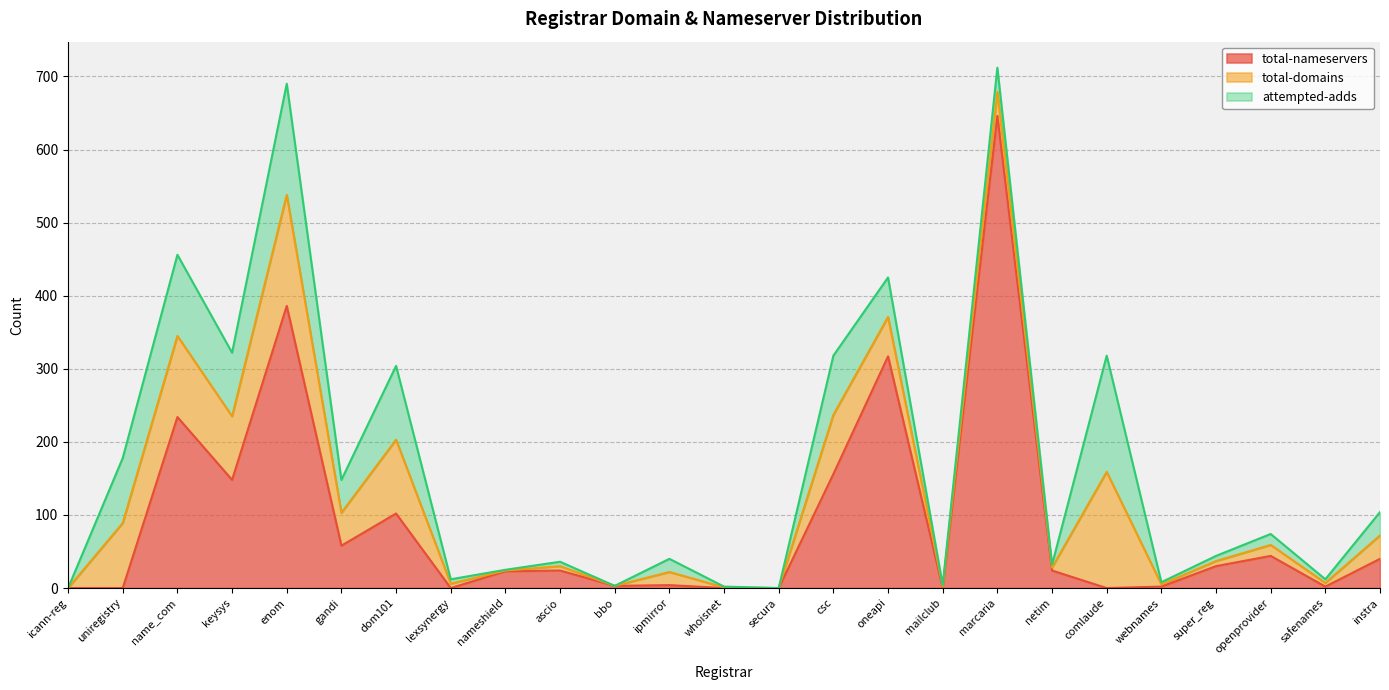

What is the sum of the total-domains values at mailclub and super_reg?

9